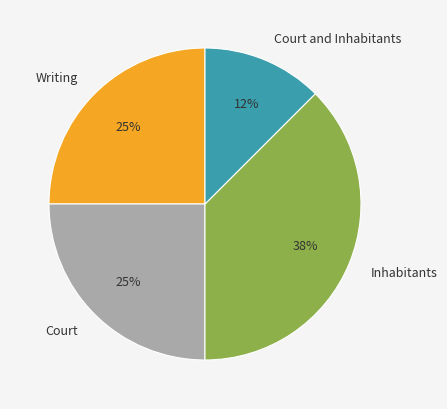

To the nearest percent, what percentage of the pie is Writing?

25%